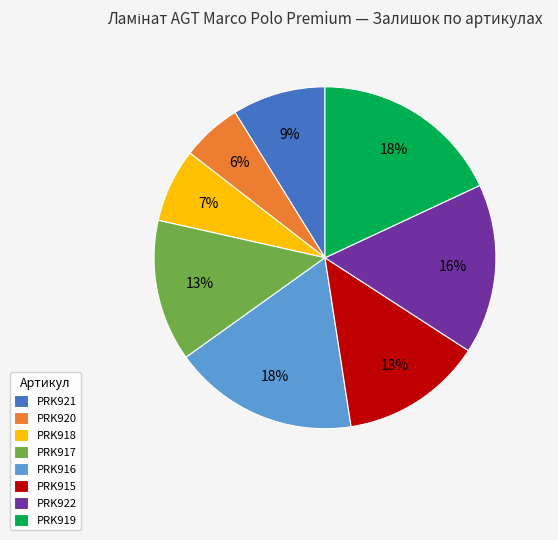

Does PRK917 account for over 50% of the chart?

No